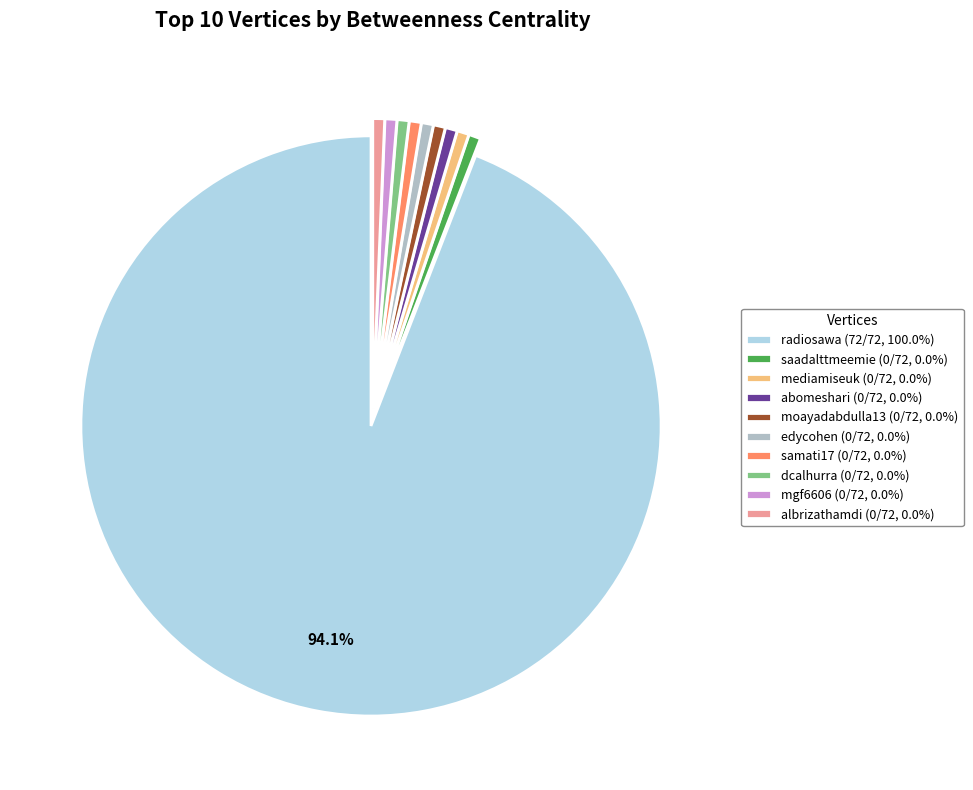

Does radiosawa represent more than half of the total?

Yes